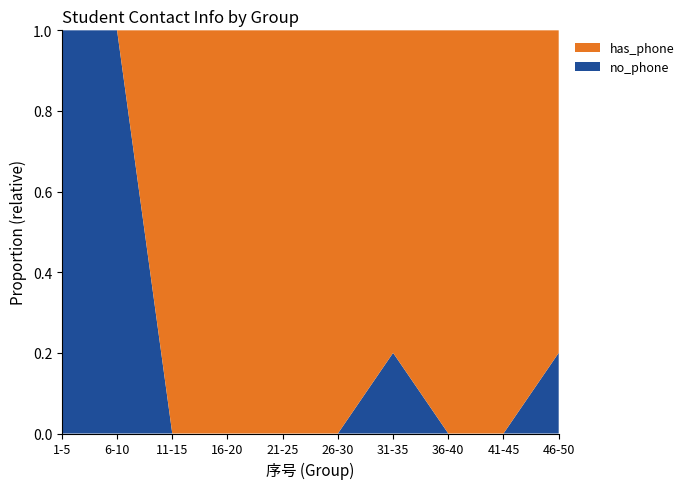

Reading left to right, transcribe all the data shown in this chart.

has_phone: 1-5=0	6-10=0	11-15=5	16-20=5	21-25=5	26-30=5	31-35=4	36-40=5	41-45=5	46-50=4
no_phone: 1-5=5	6-10=5	11-15=0	16-20=0	21-25=0	26-30=0	31-35=1	36-40=0	41-45=0	46-50=1